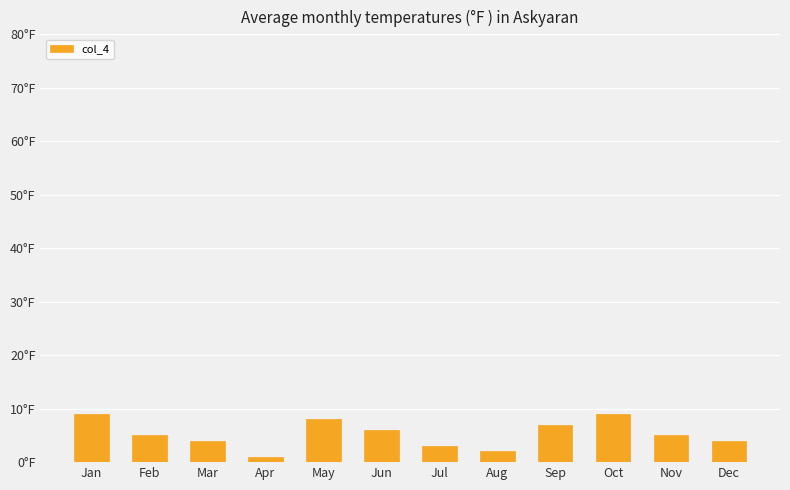

Reading left to right, extract all data points from this chart.

Jan=9	Feb=5	Mar=4	Apr=1	May=8	Jun=6	Jul=3	Aug=2	Sep=7	Oct=9	Nov=5	Dec=4